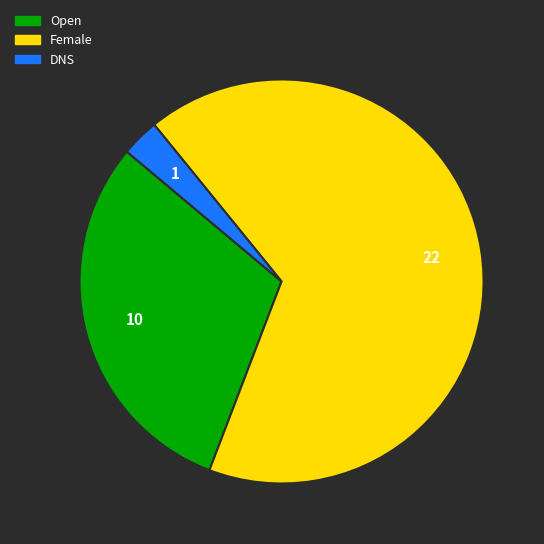

How many slices are in this pie chart?

3